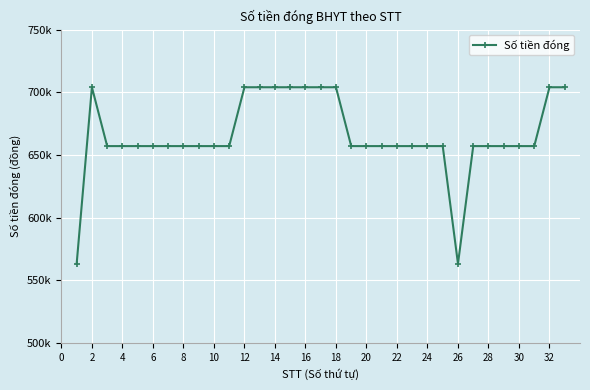

What is the difference between the maximum and second lowest values?

140805